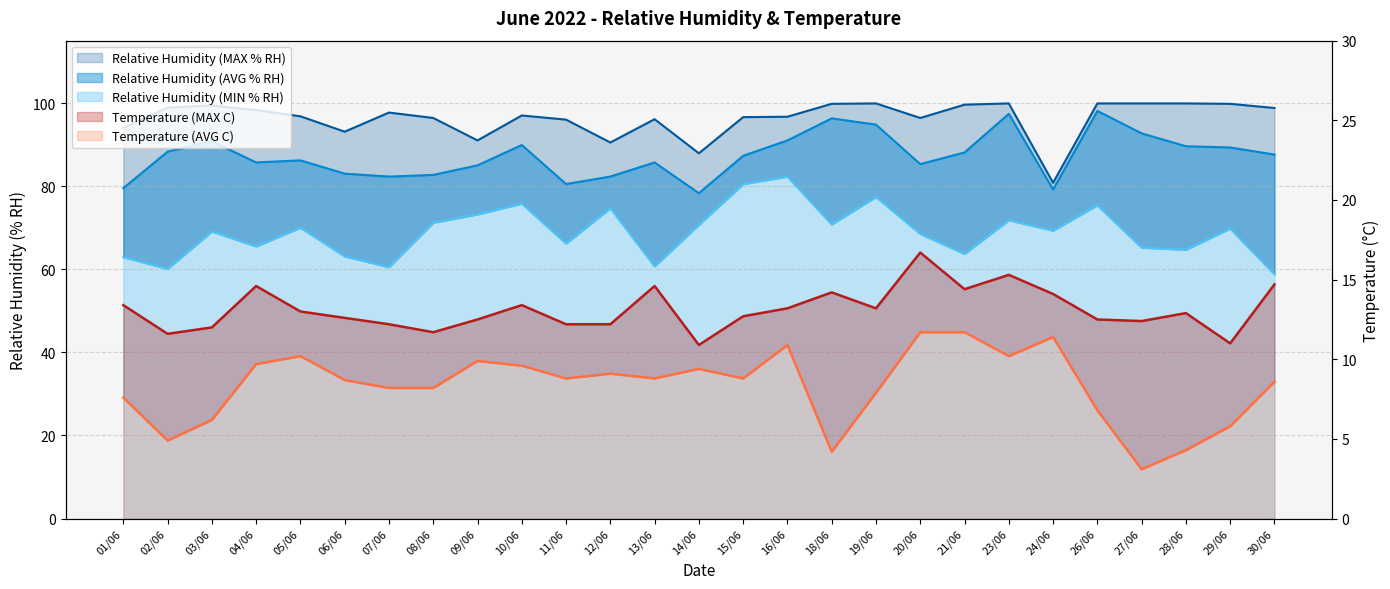

How many interior local peaks does the Relative Humidity (AVG % RH) series have?

7